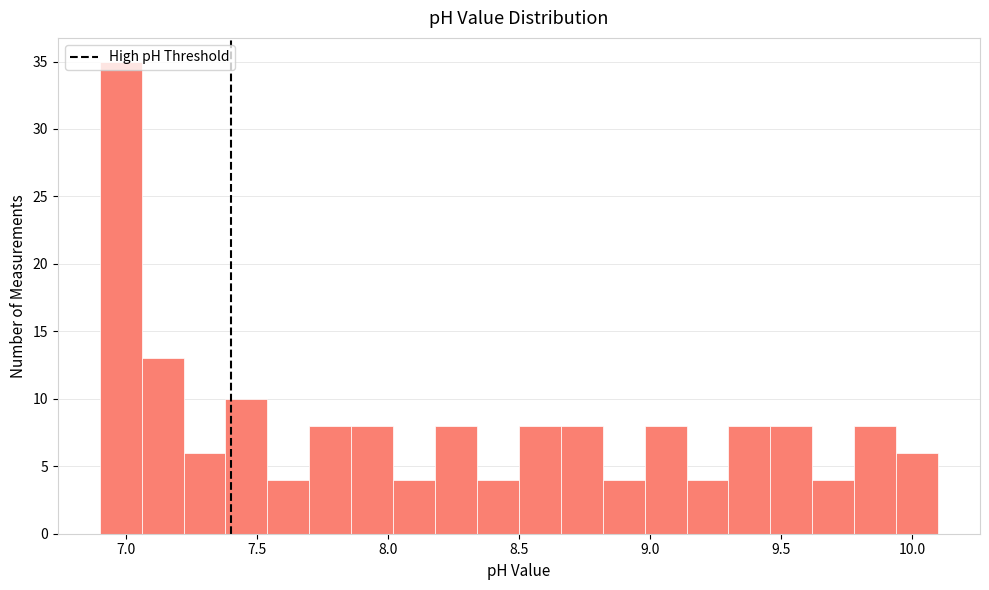

Around what value on the x-axis is the tallest bar? Give the approximate position of its centre, as read against the axis.

7.00